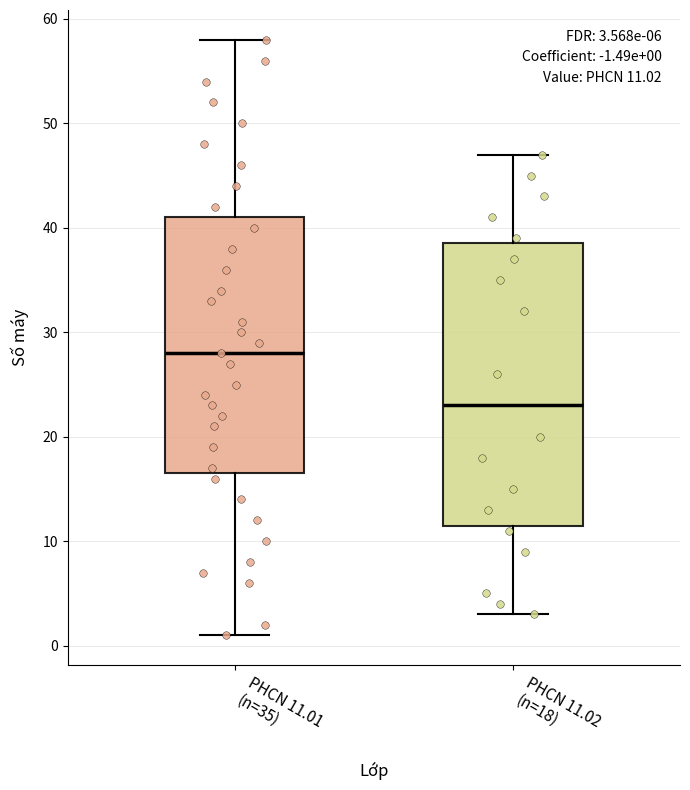

Comparing the boxes themselves (not the whiskers), which one is the tallest?

PHCN 11.02 (n=18)